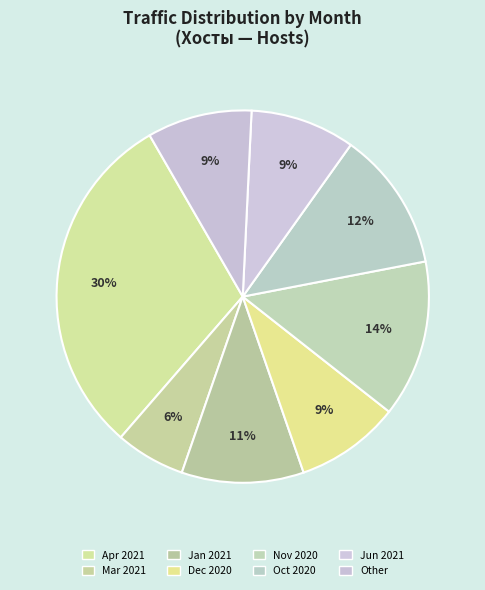

What is the largest slice in the pie chart?

Apr 2021